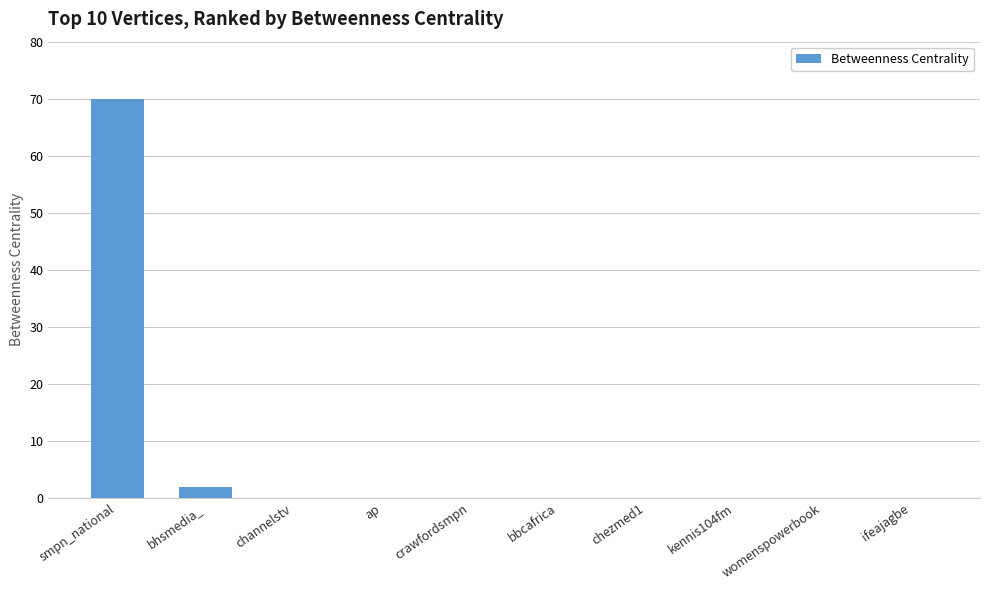

What is the sum of all values?

72